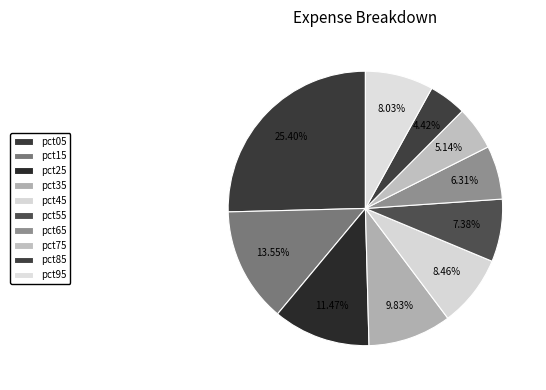

To the nearest percent, what is the combined percentage of pct15 and pct45?

22%